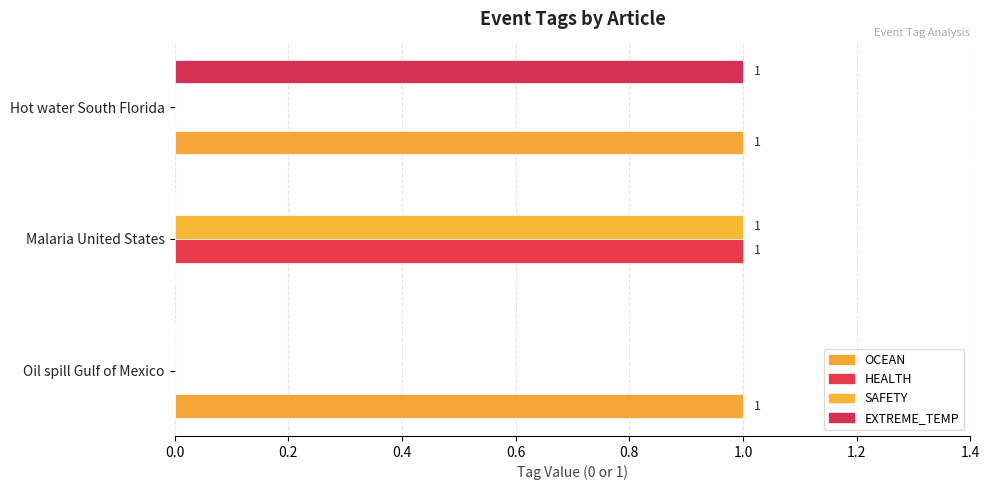

At how many categories does at least one series exceed 0?

3